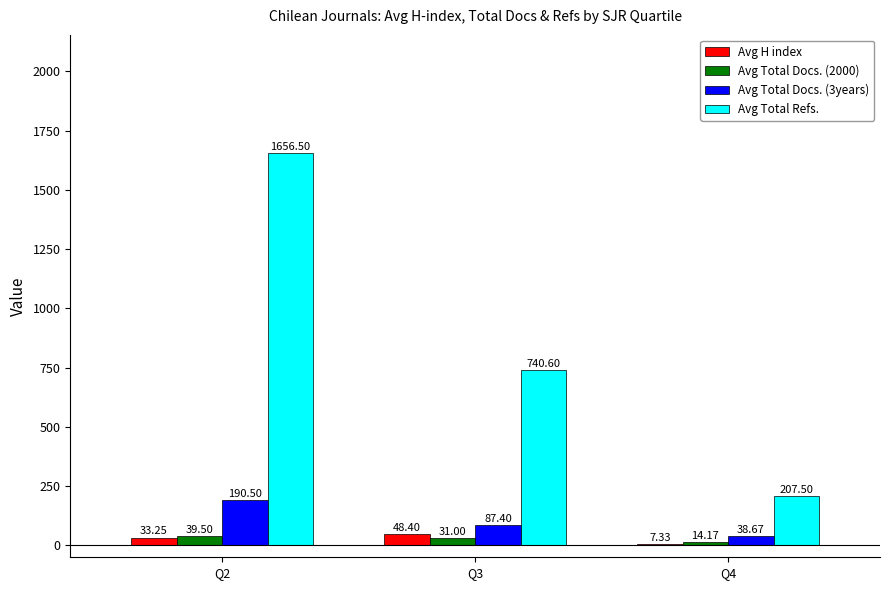

Which series has the largest range (max minus min)?

Avg Total Refs.